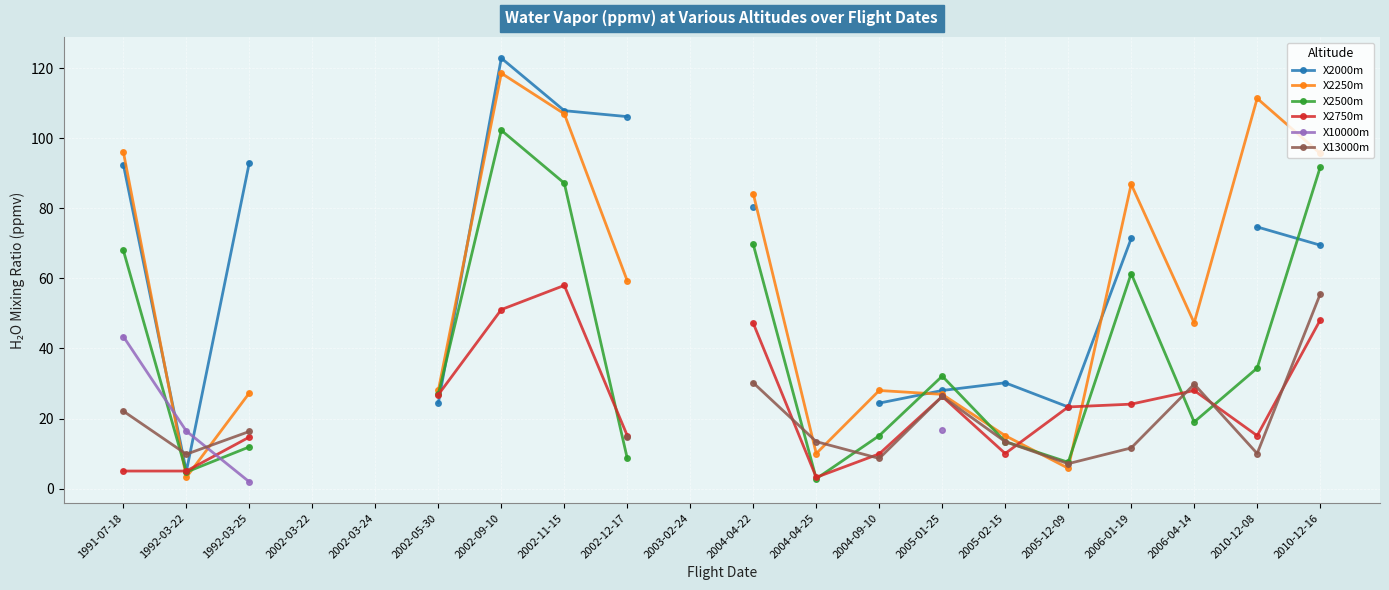

How many interior local peaks does the X2750m series have?

3